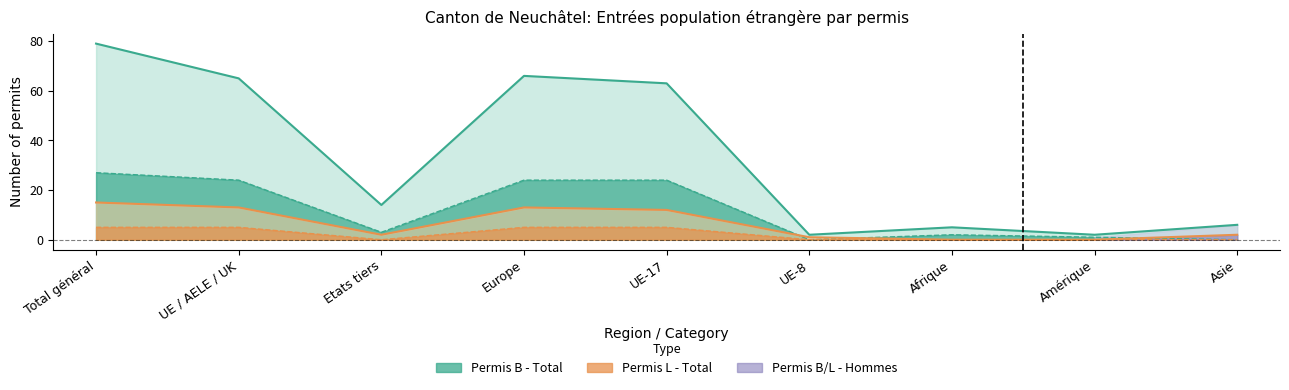

True or false: Permis L - Total and Permis B - Total intersect in this chart.

False